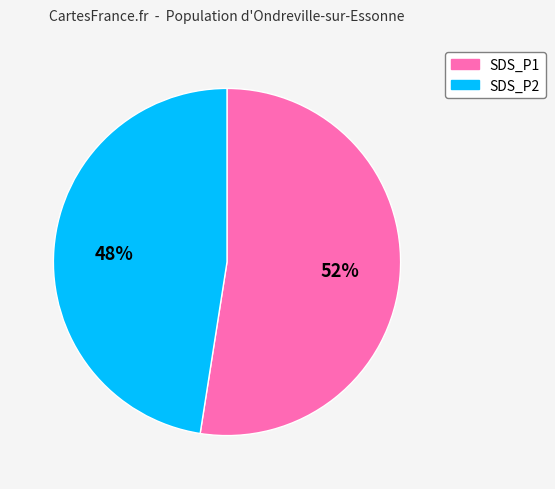

To the nearest percent, what portion does SDS_P1 represent?

52%